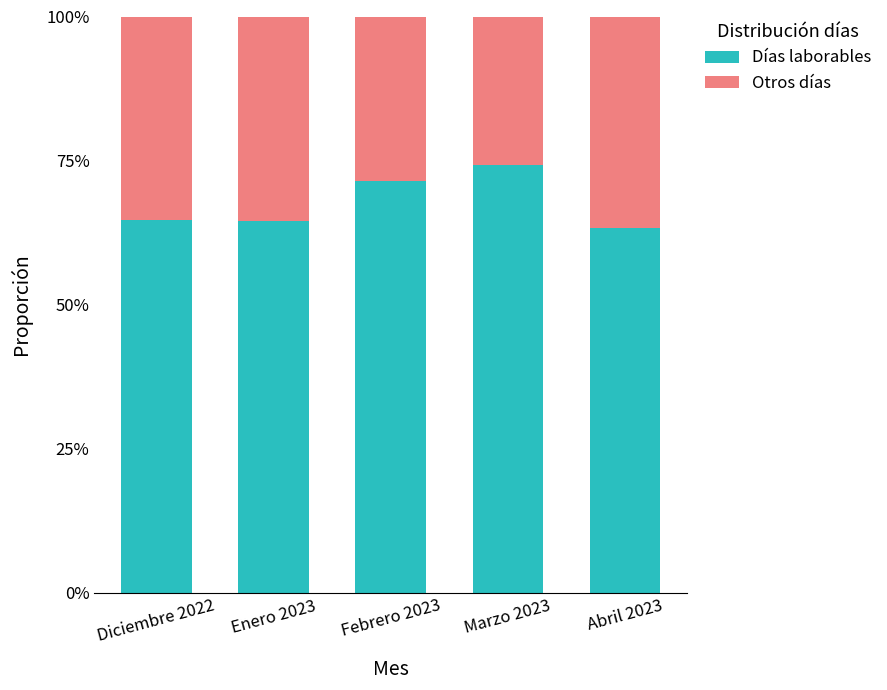

Rank the series by their average value, from lowest to highest.

Otros días, Días laborables